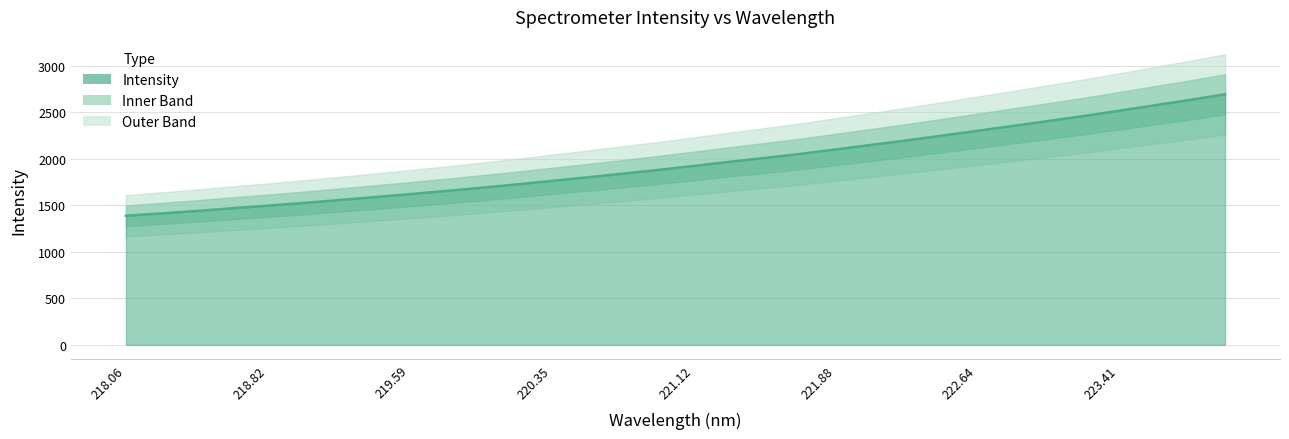

Reading right to left, transcribe all the data shown in this chart.

2695.3	2634.1	2576.7	2518.0	2461.1	2407.6	2354.6	2302.5	2250.2	2199.0	2150.6	2102.1	2053.8	2010.6	1968.9	1924.7	1881.9	1842.2	1802.3	1764.3	1725.7	1689.7	1655.1	1621.6	1589.5	1557.7	1527.0	1497.7	1470.1	1441.2	1414.6	1389.1